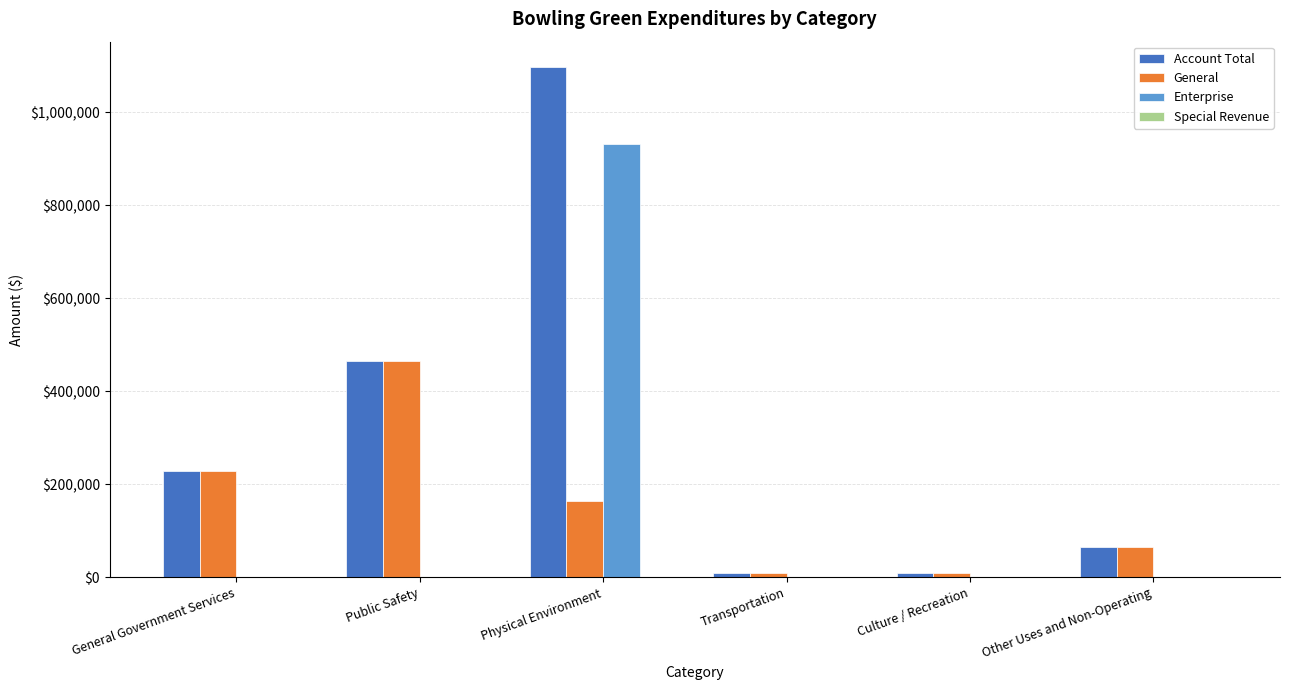

Which series has the widest spread of values?

Account Total